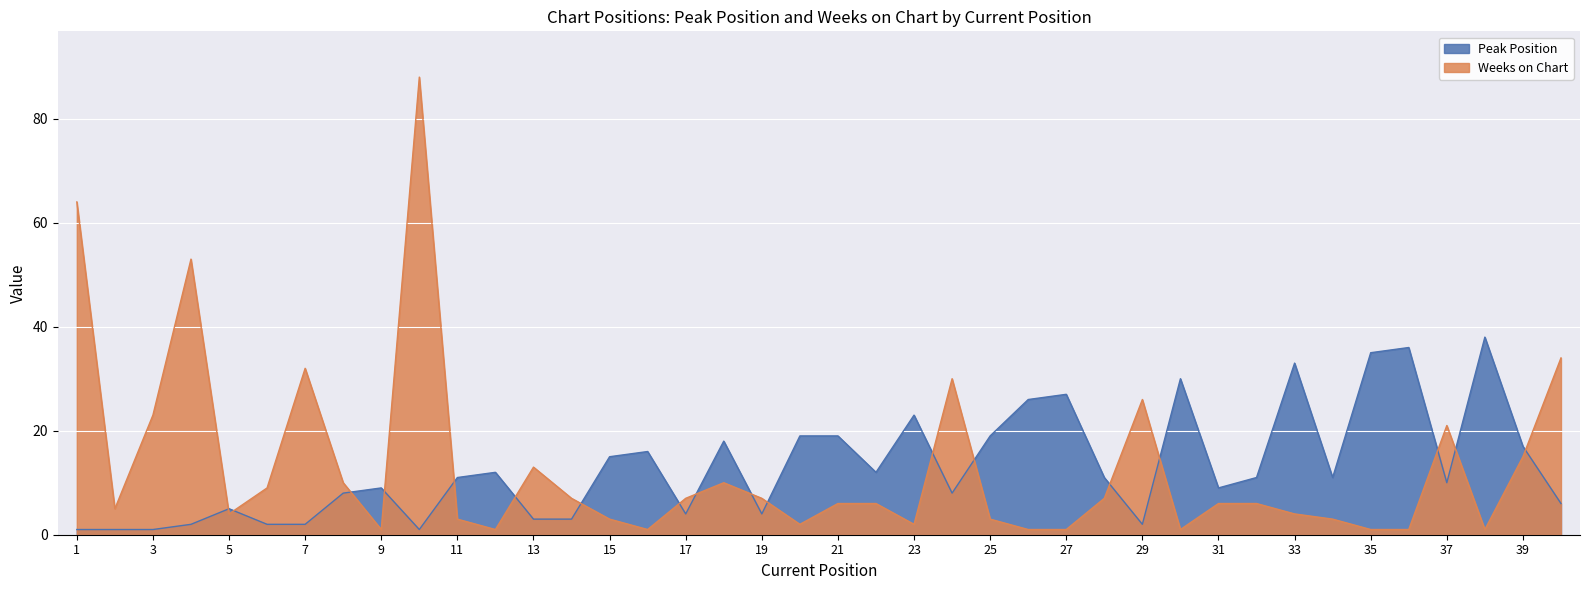

How many intersections are there between Peak Position and Weeks on Chart?

18